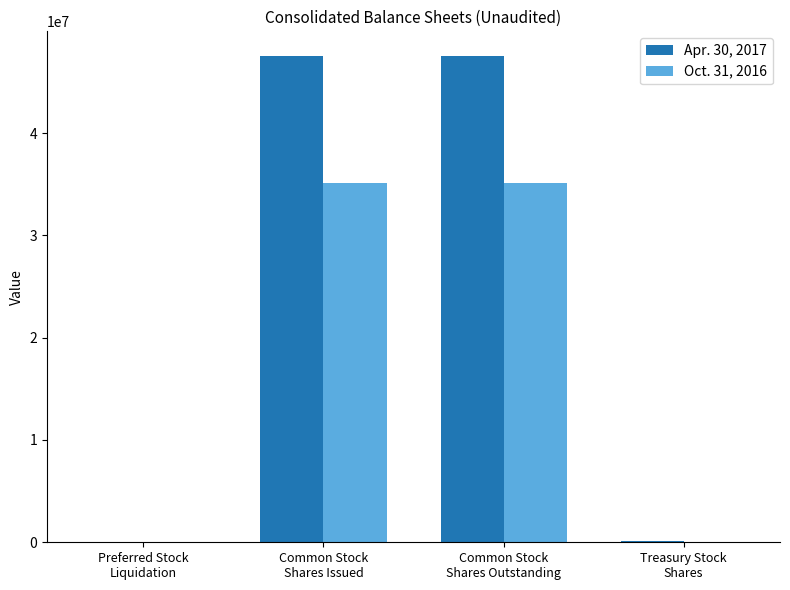

What is the sum of the Oct. 31, 2016 values at Preferred Stock
Liquidation and Common Stock
Shares Issued?

35238444